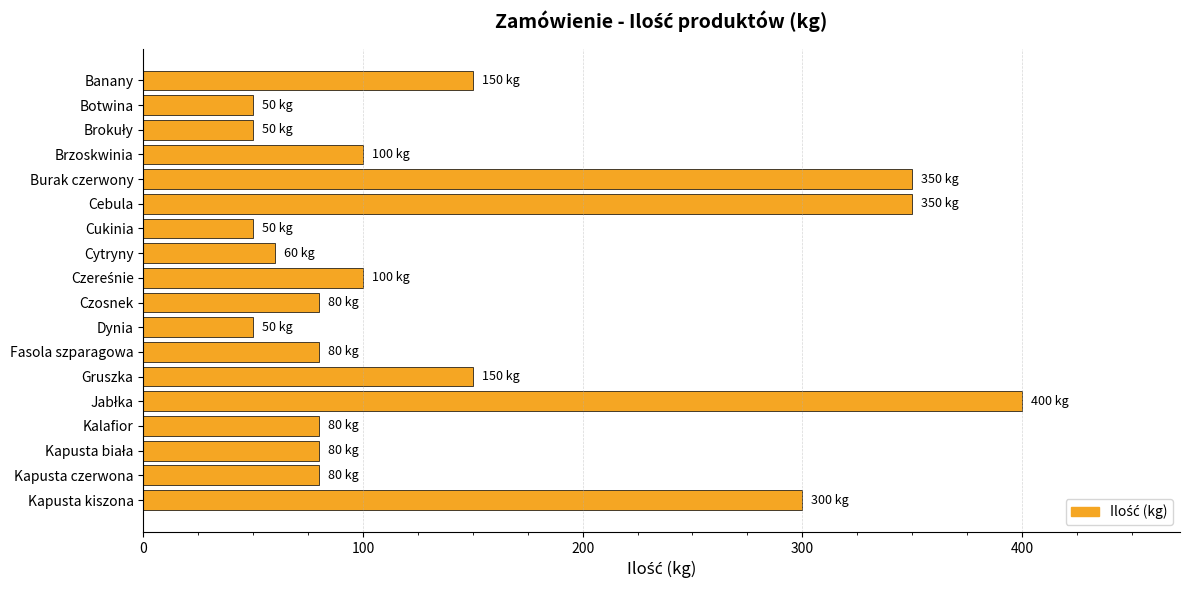

What is the average value?

142